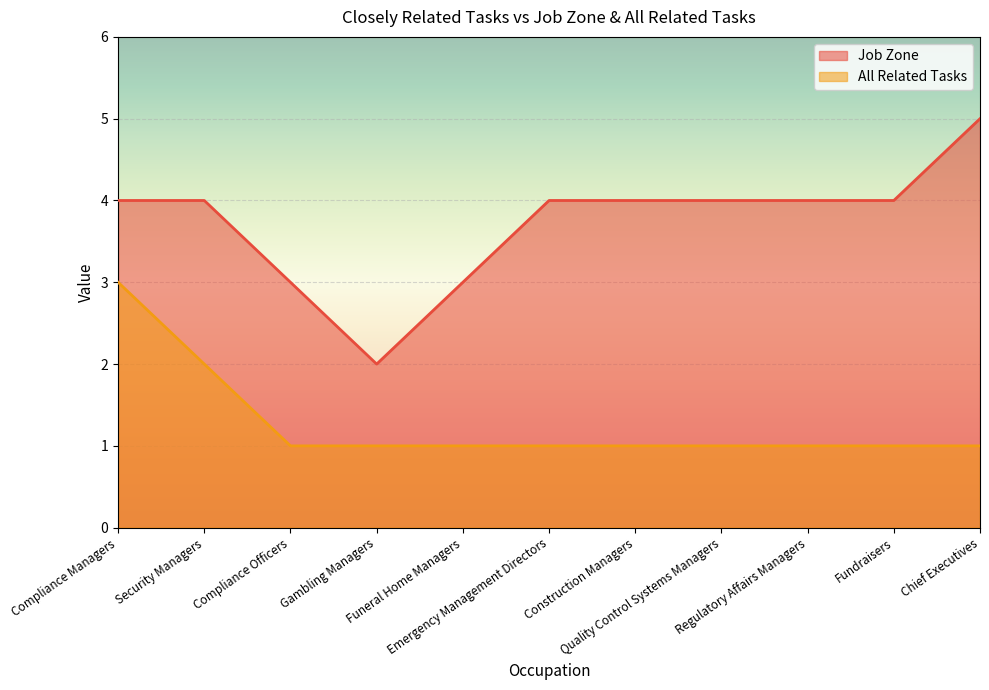

What is the value of the All Related Tasks point at the 2nd from the left?

2